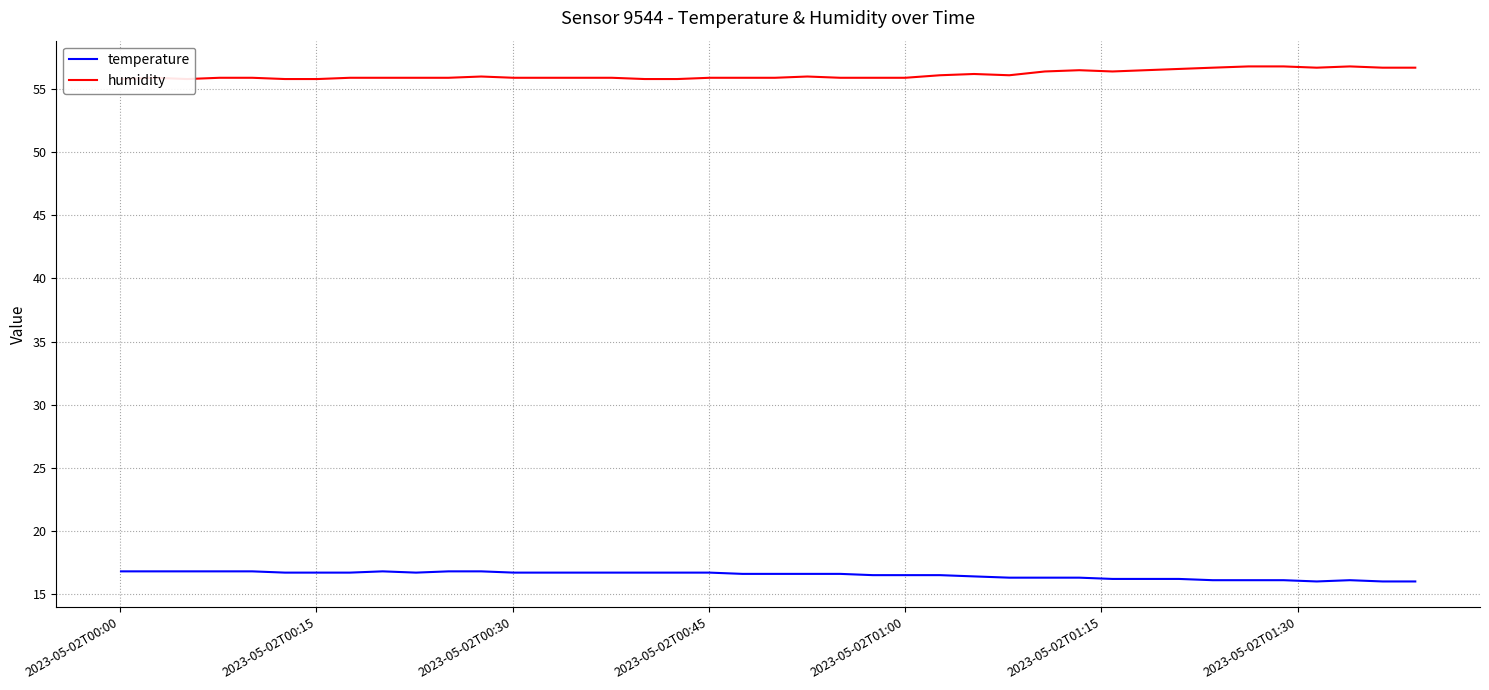

What are all the series names shown in the legend?

temperature, humidity